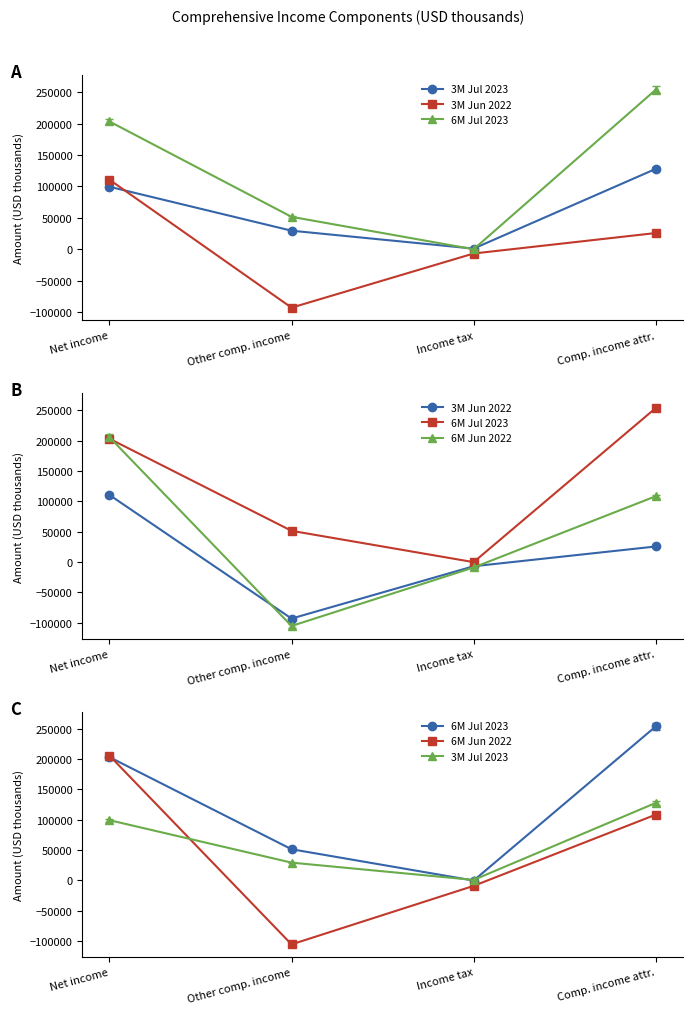

How many 3M Jun 2022 values are between -6876 and 110664?

3